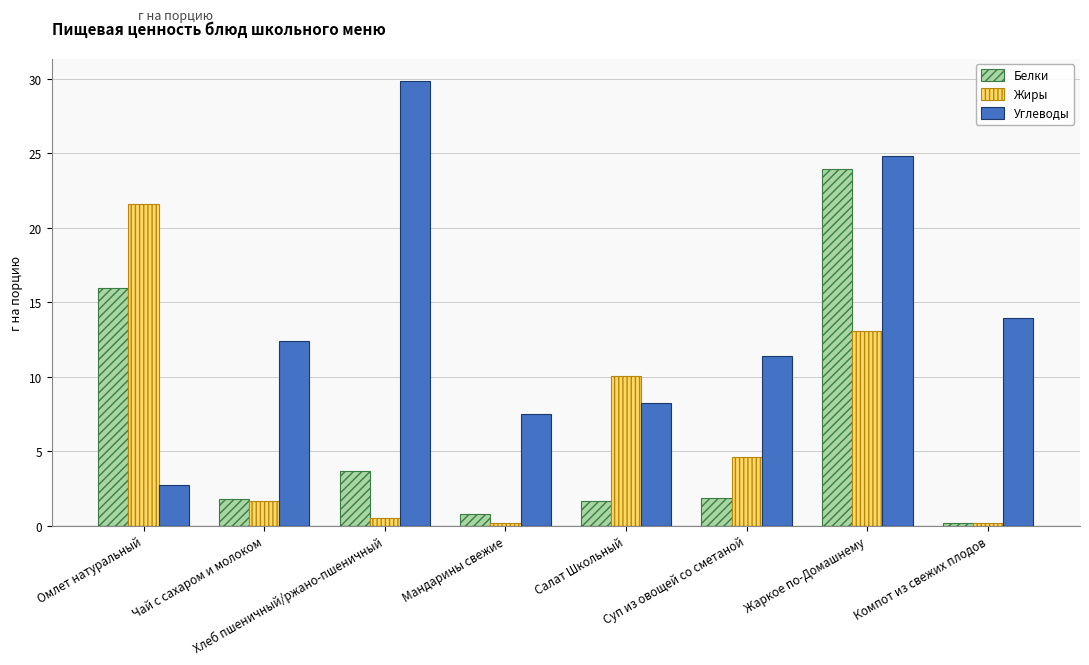

What is the total value across all series at Компот из свежих плодов?

14.2